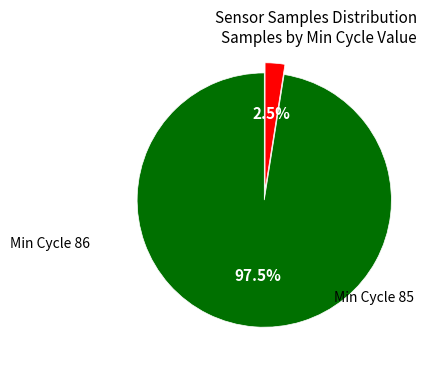

Which slice is the largest?

86